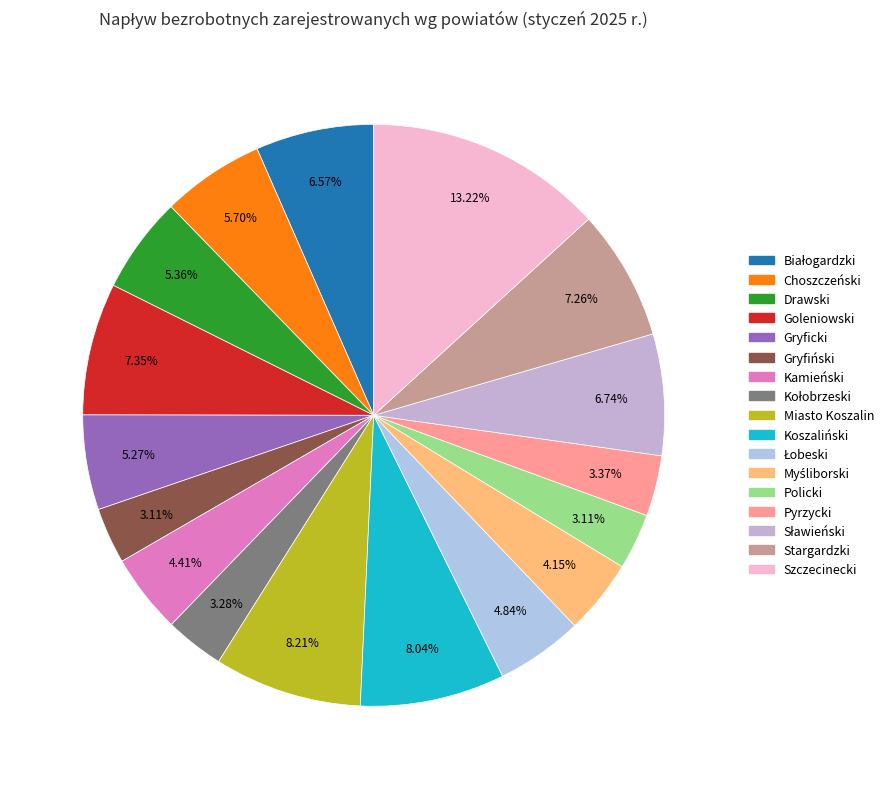

Approximately how many times larger is the value at Łobeski compared to Myśliborski?

1.2